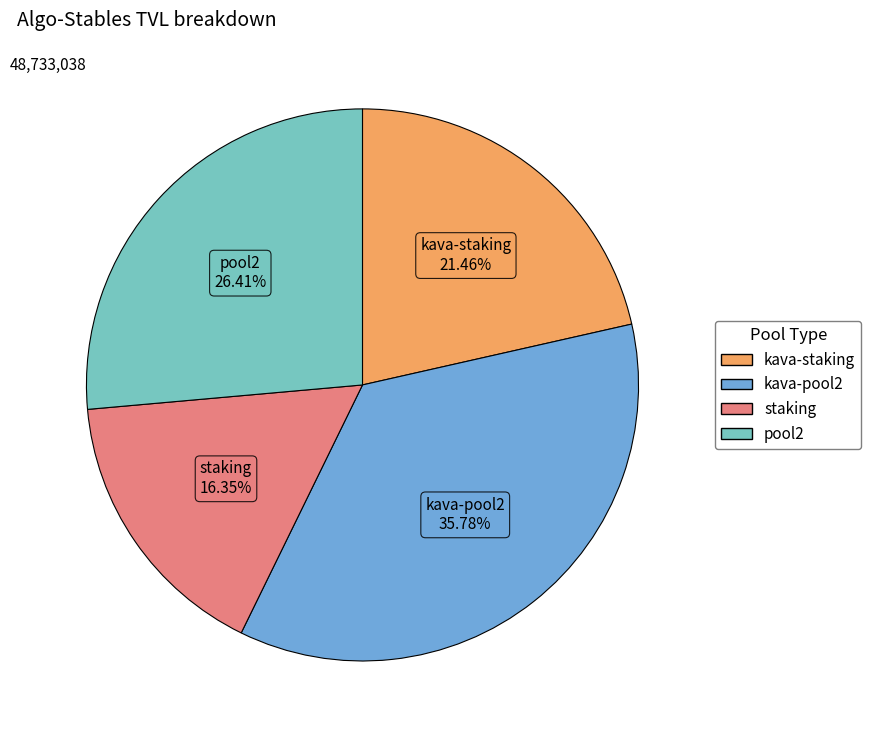

Does any single category account for the majority?

No